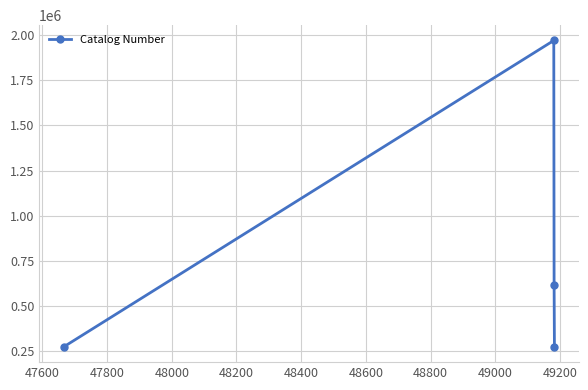

What is the difference between the maximum and second lowest values?

1699759